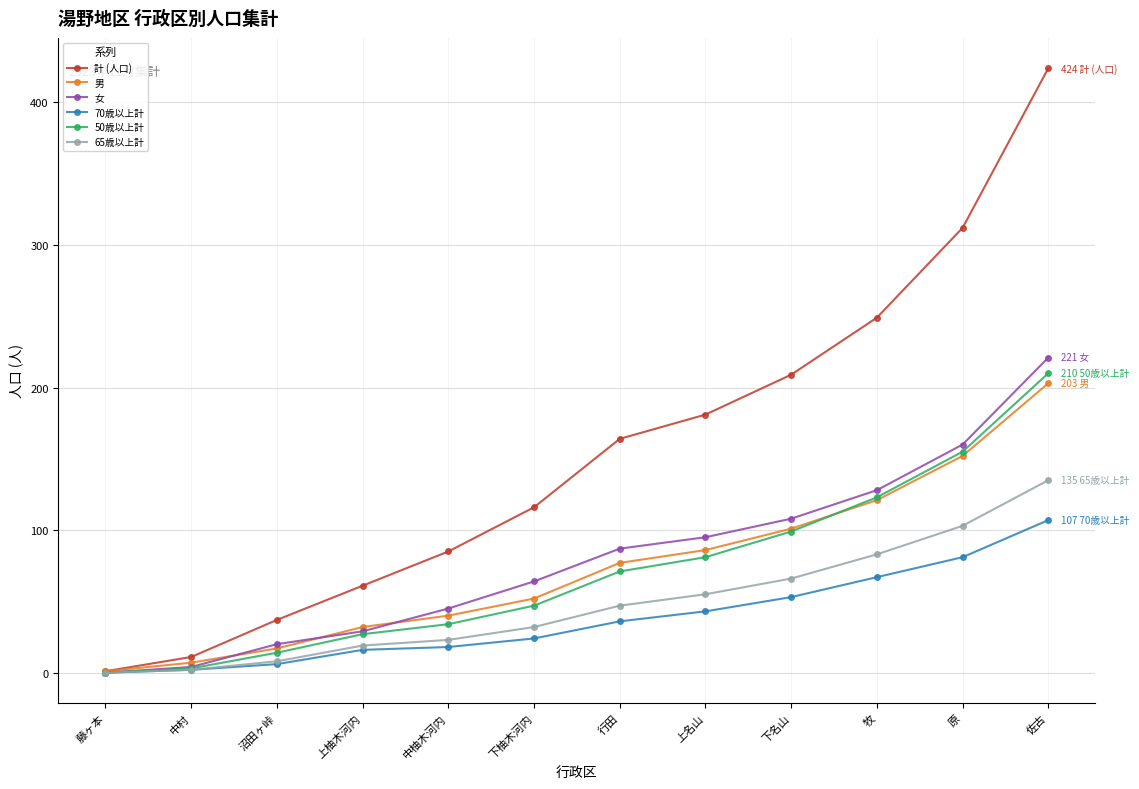

Which series has the largest total across all categories?

計 (人口)